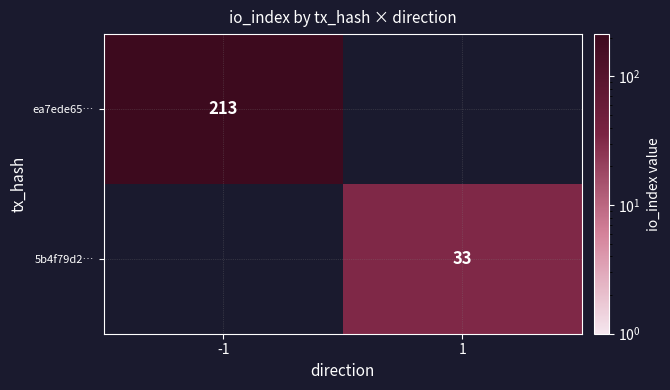

Is it true that ea7ede65… equals 213 at -1?

True